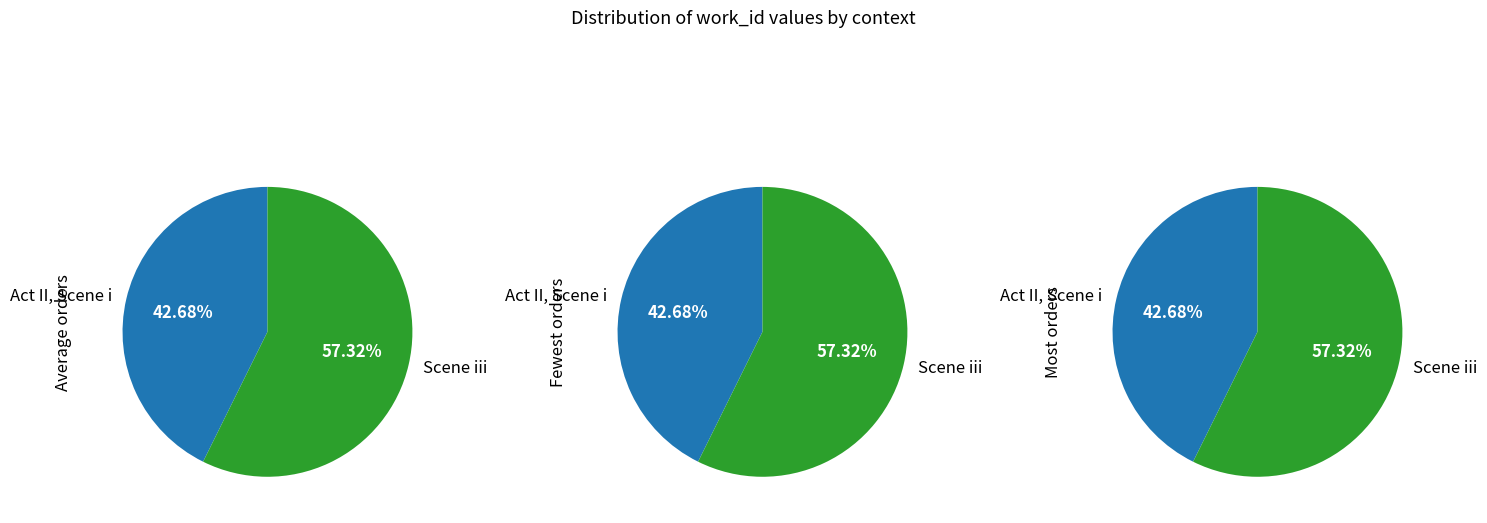

Does Act II, Scene i represent more than half of the total?

No